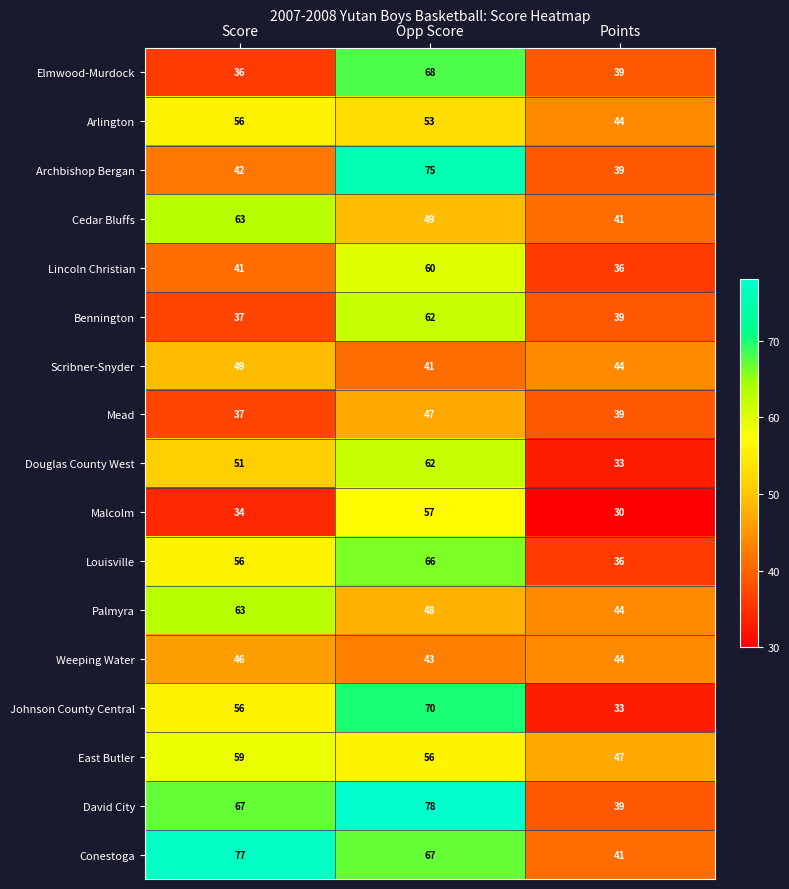

Is it true that Palmyra equals 101 at Score?

False